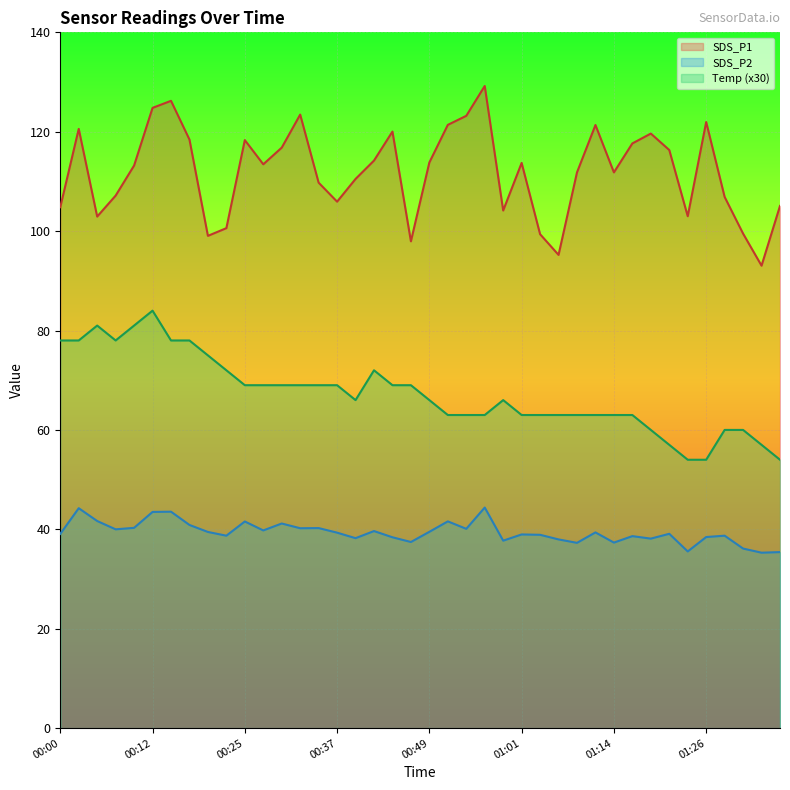

At which category is the sum across all series the highest?

00:12